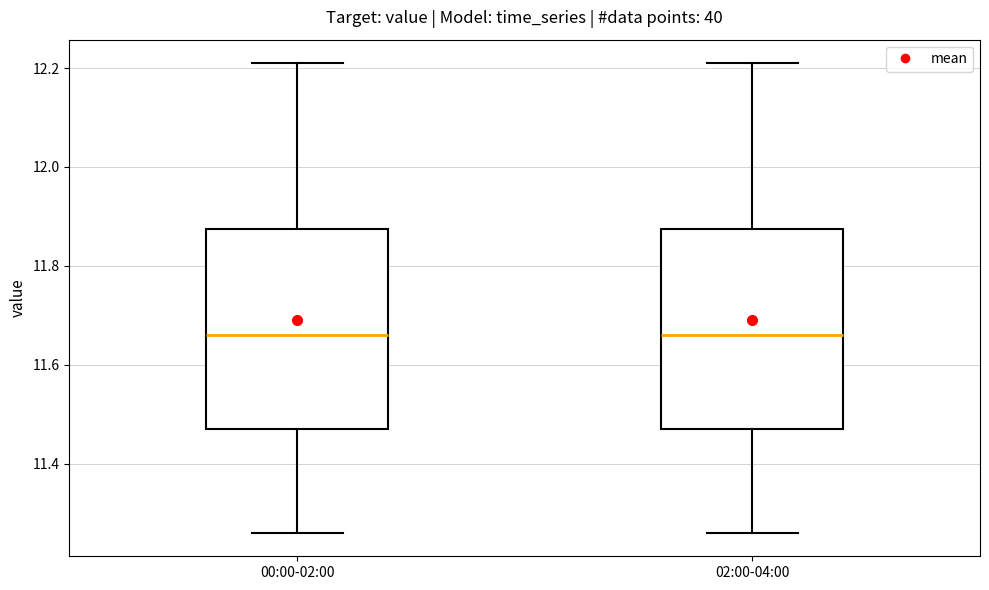

Reading left to right, transcribe this box plot: for each box, give where its median line is, the range the box spans, and where its two whiskers end, as read against the y-axis. The values are not printed on the chart, so give them approximately, as read against the axis.

00:00-02:00: median 11.66, box 11.48 to 11.88, whiskers 11.26 to 12.22
02:00-04:00: median 11.66, box 11.48 to 11.88, whiskers 11.26 to 12.22